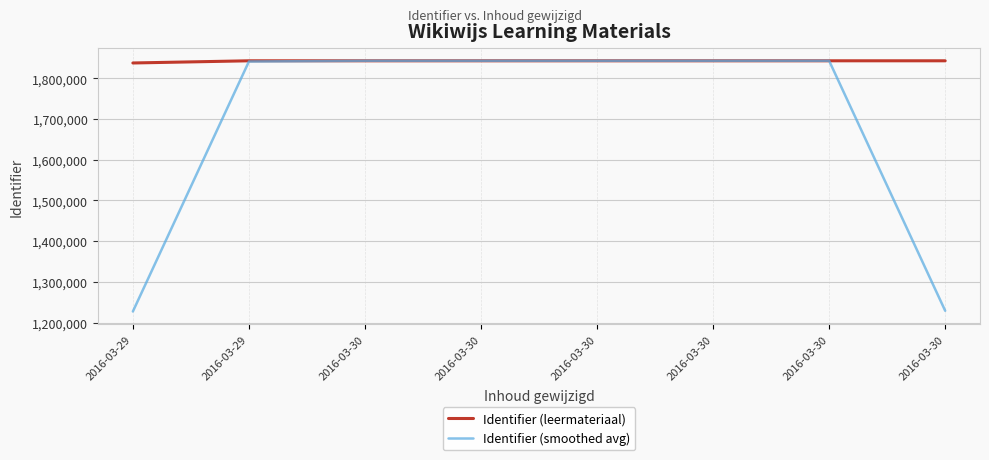

What is the total value across all series at 2016-03-30?

3686817.0